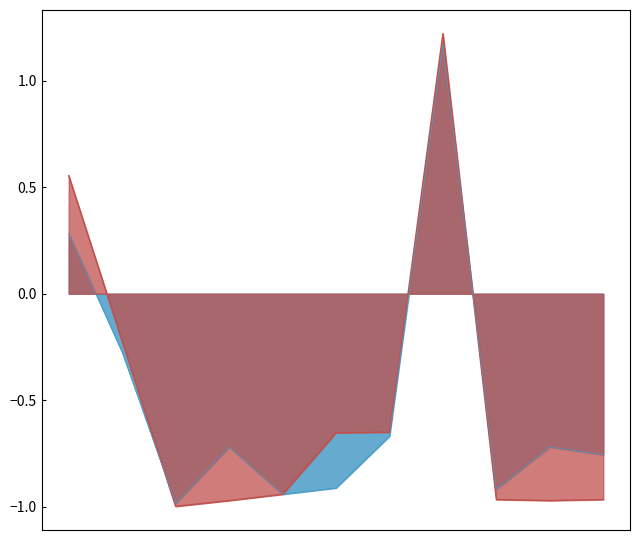

Does the chart display data point markers on the line(s)?

No